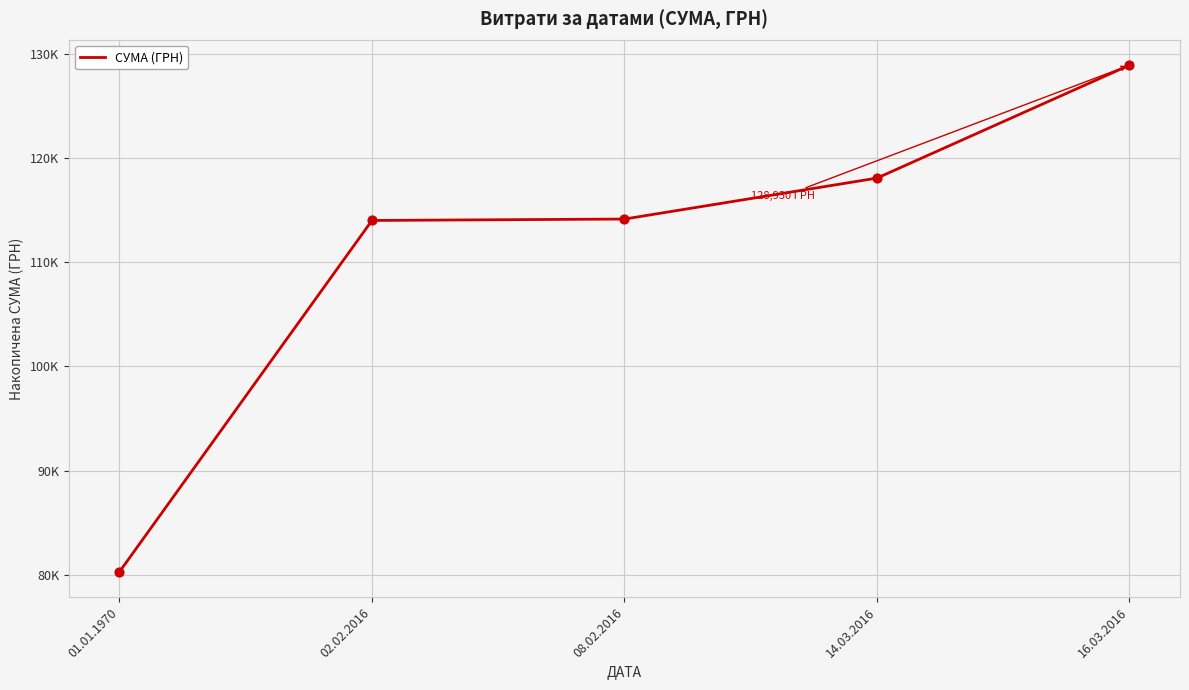

Which has a higher value, 08.02.2016 or 02.02.2016?

08.02.2016